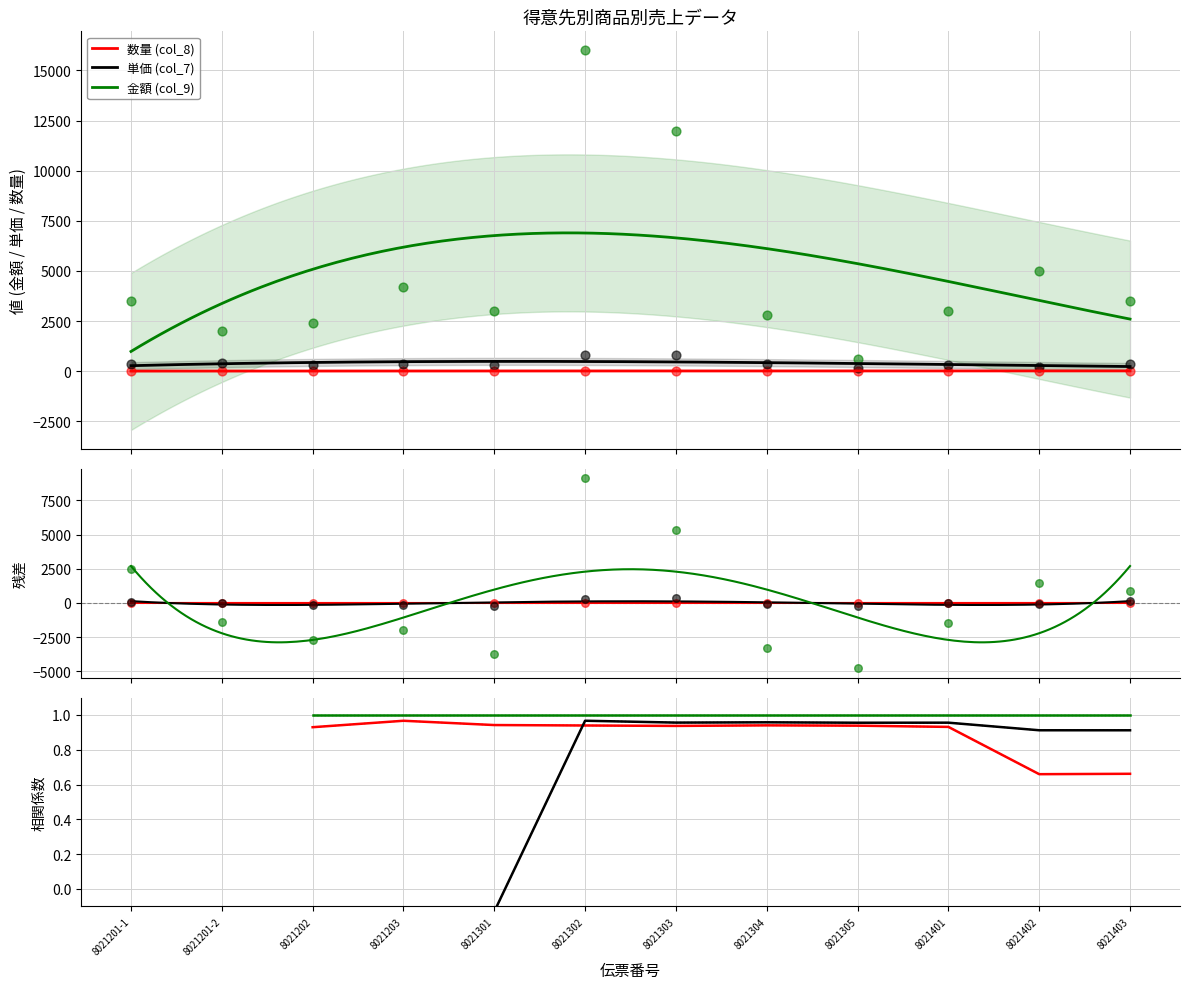

At which category is the sum across all series the highest?

8021302